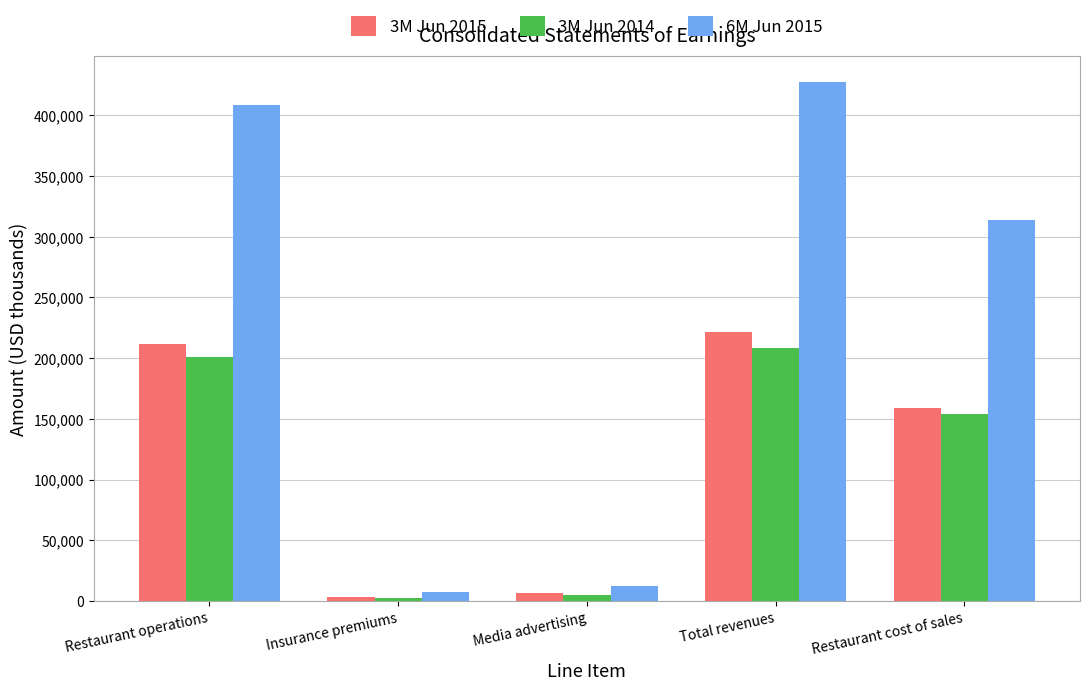

What position from the left is Insurance premiums?

2